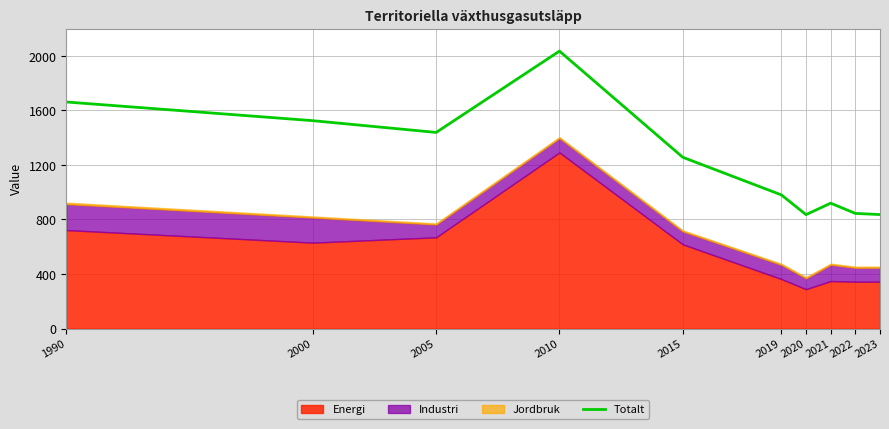

Rank the categories by value from lowest to highest.

2020, 2023, 2022, 2021, 2019, 2015, 2005, 2000, 1990, 2010